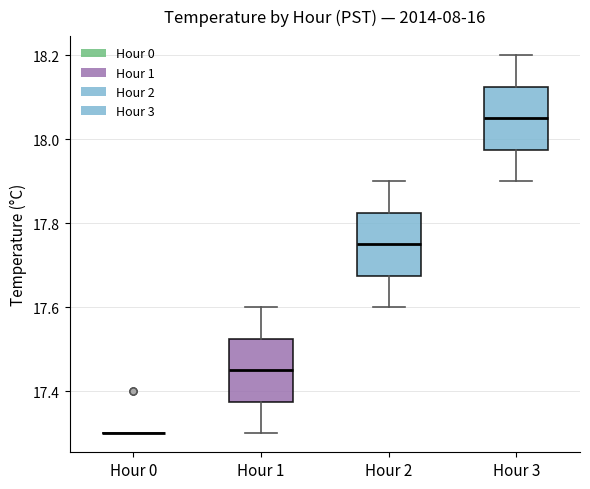

Reading left to right, transcribe this box plot: for each box, give where its median line is, the range the box spans, and where its two whiskers end, as read against the y-axis. The values are not printed on the chart, so give them approximately, as read against the axis.

Hour 0: box collapsed to a line at 17.30, whiskers 17.30 to 17.30
Hour 1: median 17.46, box 17.38 to 17.52, whiskers 17.30 to 17.60
Hour 2: median 17.76, box 17.68 to 17.82, whiskers 17.60 to 17.90
Hour 3: median 18.06, box 17.98 to 18.12, whiskers 17.90 to 18.20